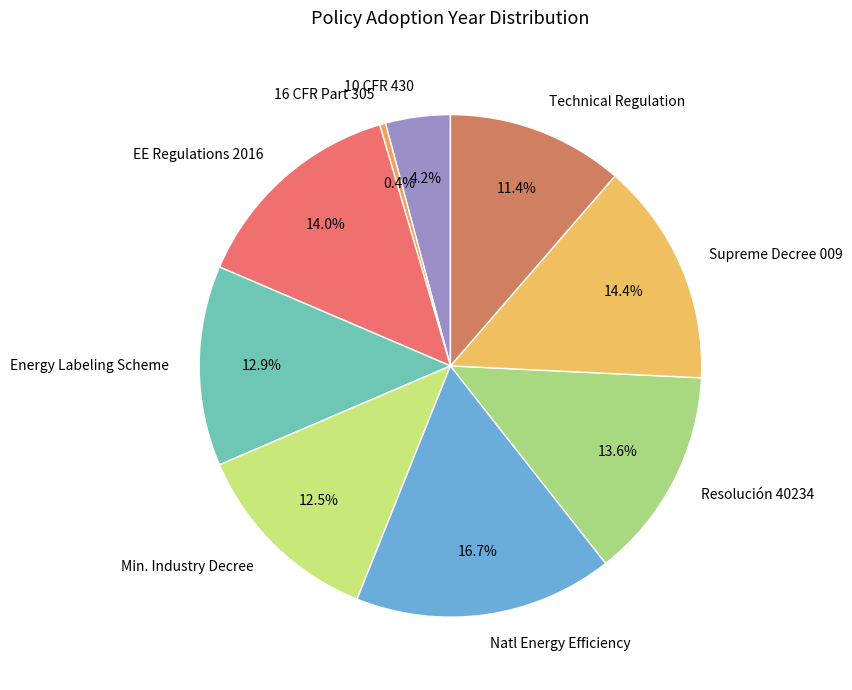

To the nearest percent, what is the average slice percentage?

11%